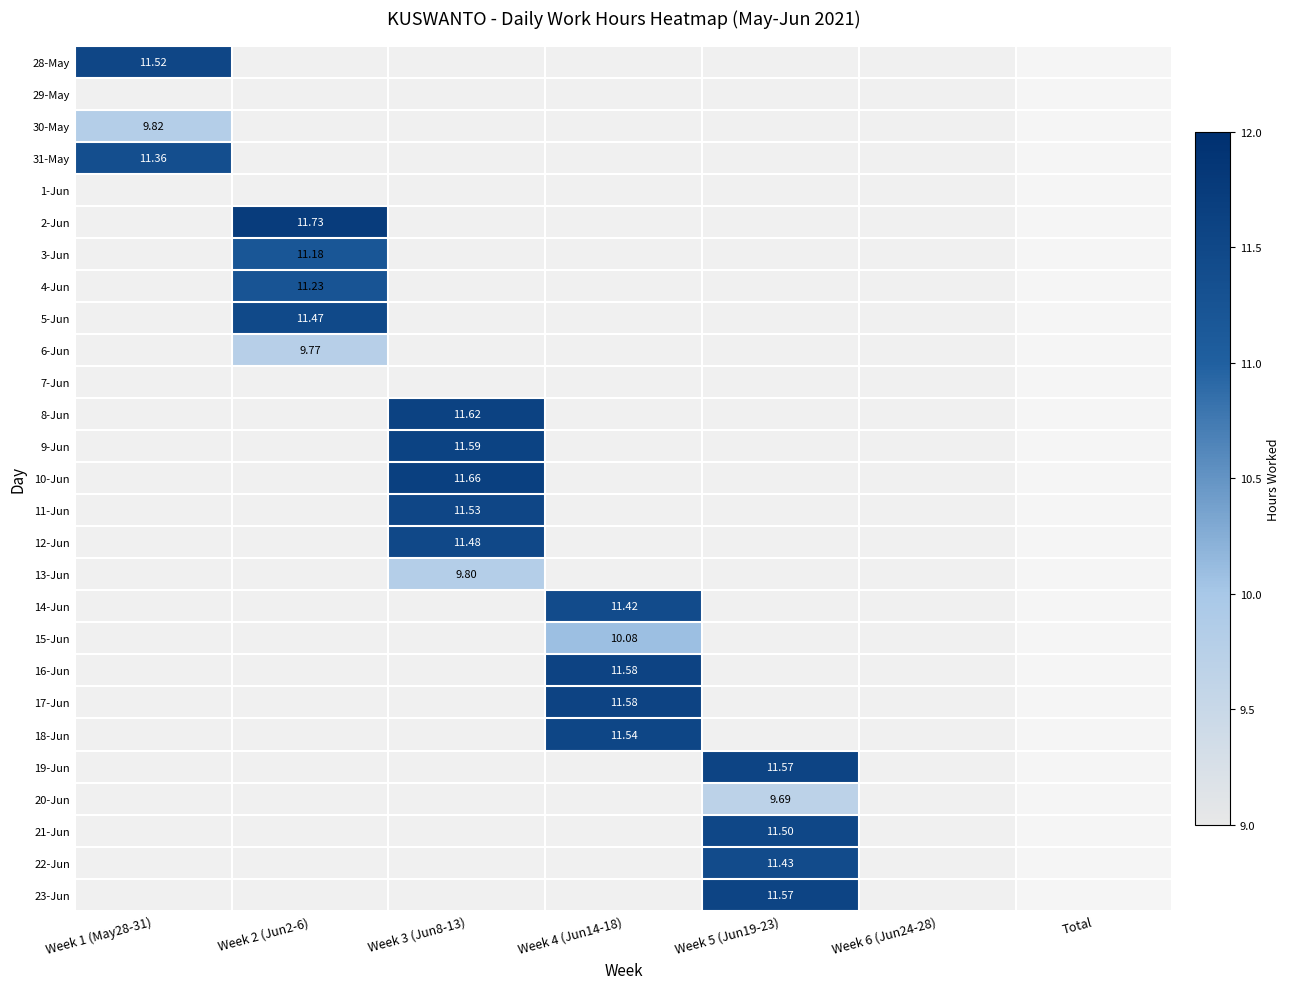

At which category is the sum across all series the highest?

Week 3 (Jun8-13)